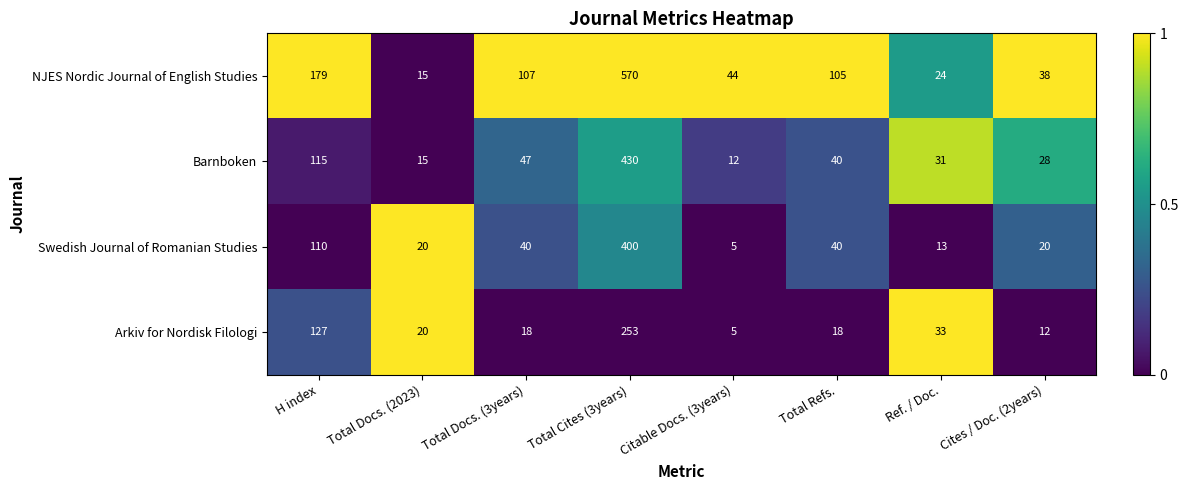

What is the difference between the maximum and second lowest values in the Swedish Journal of Romanian Studies series?

387